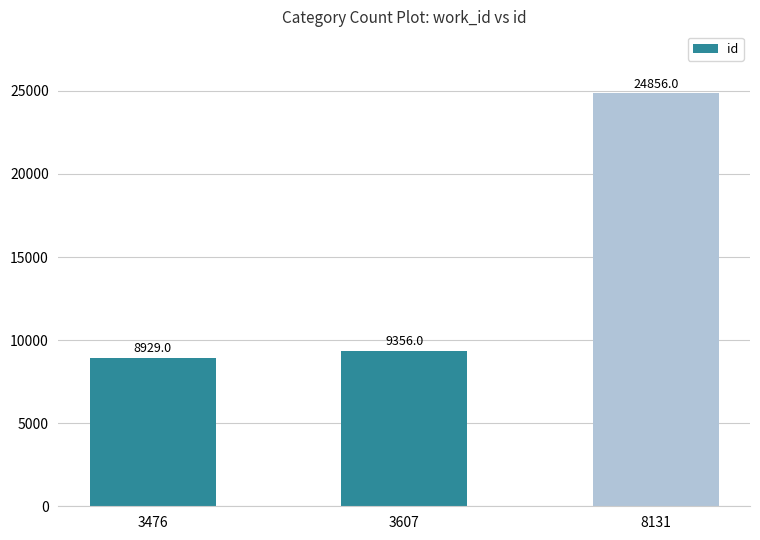

Read the value at 3476, to the nearest 10.

8930